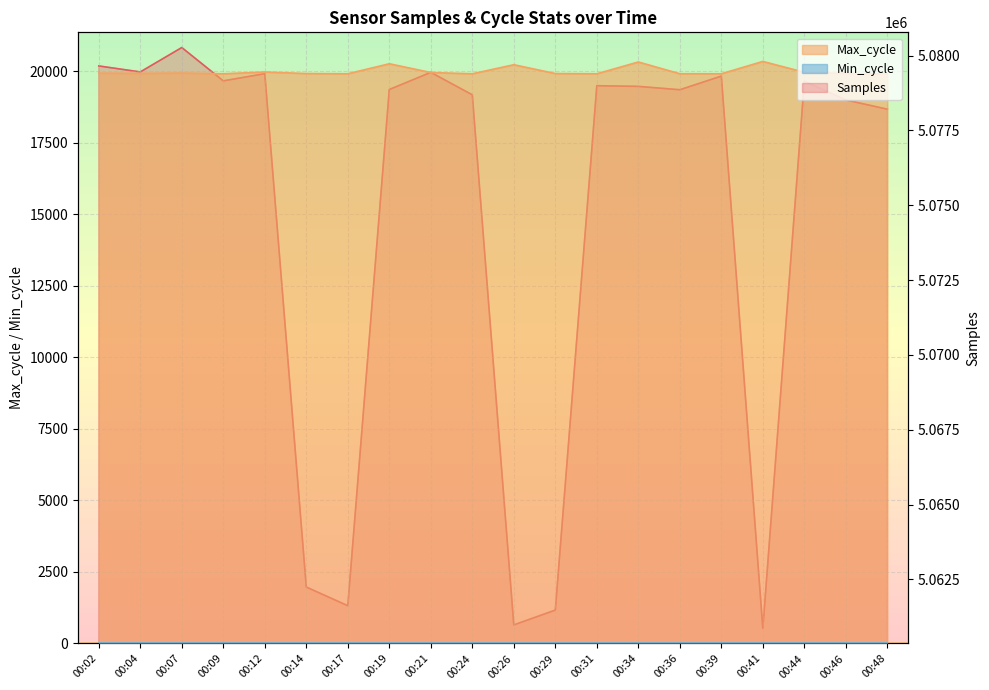

What is the maximum value shown in the chart?

5080268